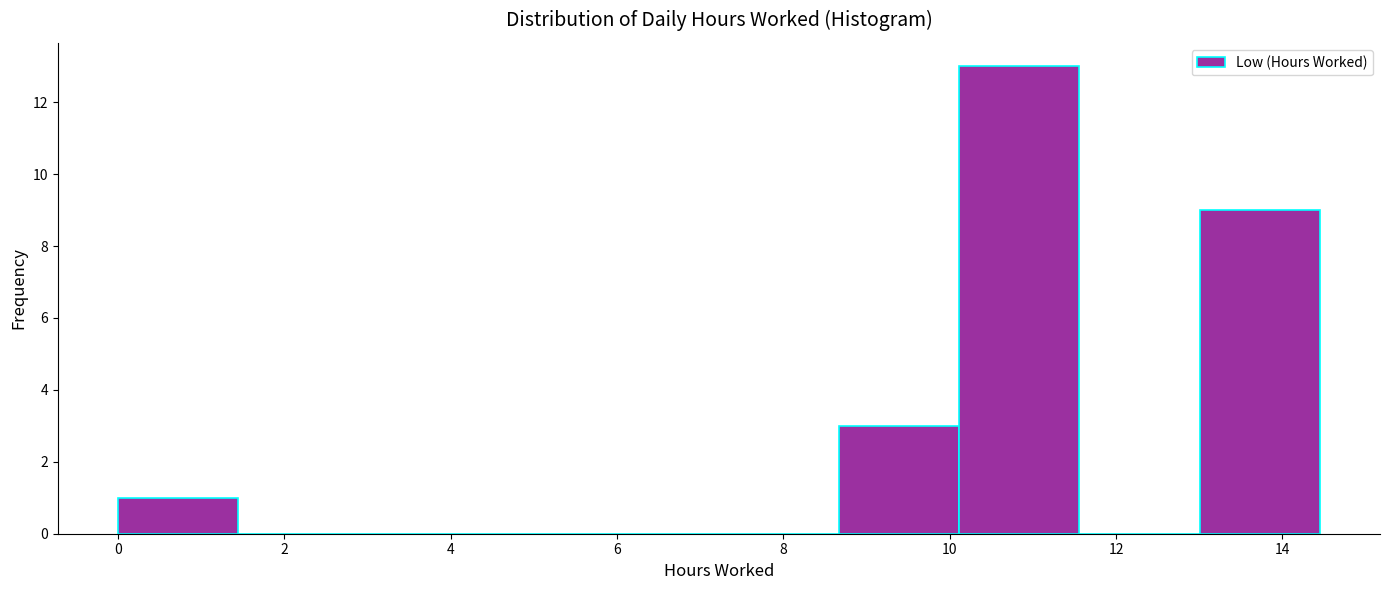

Reading left to right, transcribe this chart: for each bar, give the range it covers on the x-axis and its height. Neither the bar edges nor the heights are printed on the chart, so give them approximately, as read against the axes.

0.0 to 1.4: 1
1.4 to 2.8: 0
2.8 to 4.4: 0
4.4 to 5.8: 0
5.8 to 7.2: 0
7.2 to 8.6: 0
8.6 to 10.2: 3
10.2 to 11.6: 13
11.6 to 13.0: 0
13.0 to 14.4: 9